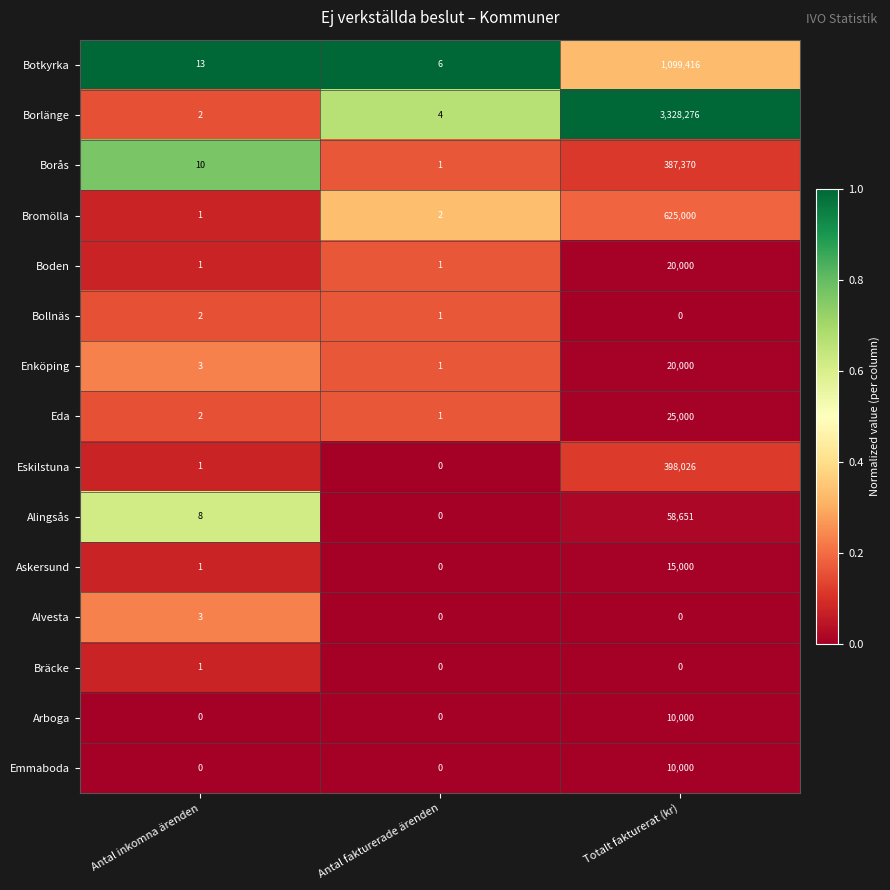

Where is Bromölla nearest to the value 312500?

Antal fakturerade ärenden